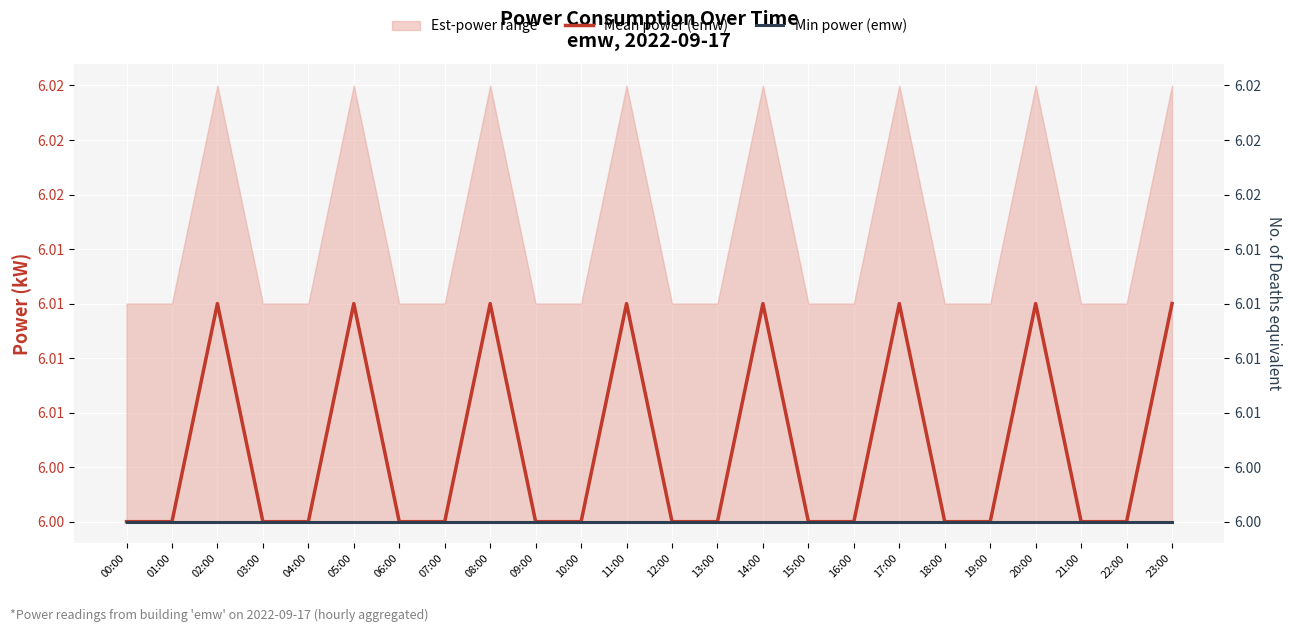

List the labels in order of Mean power (emw) value, largest first.

02:00, 05:00, 08:00, 11:00, 14:00, 17:00, 20:00, 23:00, 00:00, 01:00, 03:00, 04:00, 06:00, 07:00, 09:00, 10:00, 12:00, 13:00, 15:00, 16:00, 18:00, 19:00, 21:00, 22:00